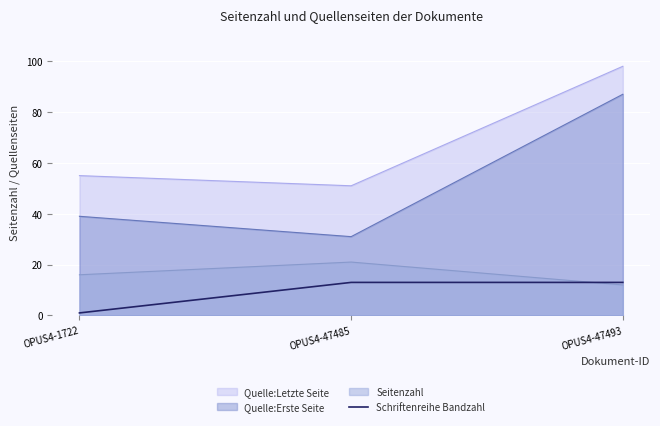

Rank the series at OPUS4-47485 from lowest to highest value.

Schriftenreihe Bandzahl, Seitenzahl, Quelle:Erste Seite, Quelle:Letzte Seite